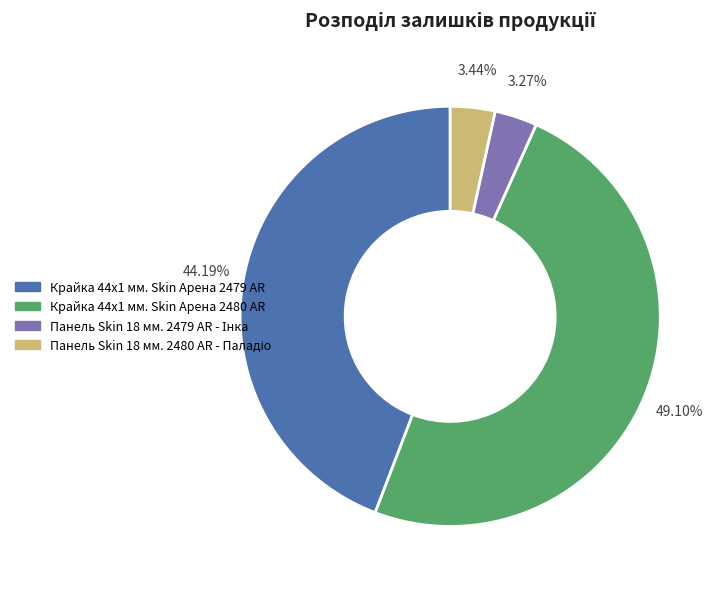

How many slices are in this pie chart?

4